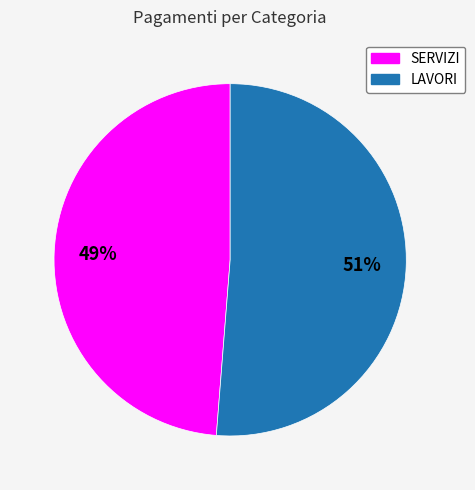

What percentage is the SERVIZI slice, to the nearest percent?

49%